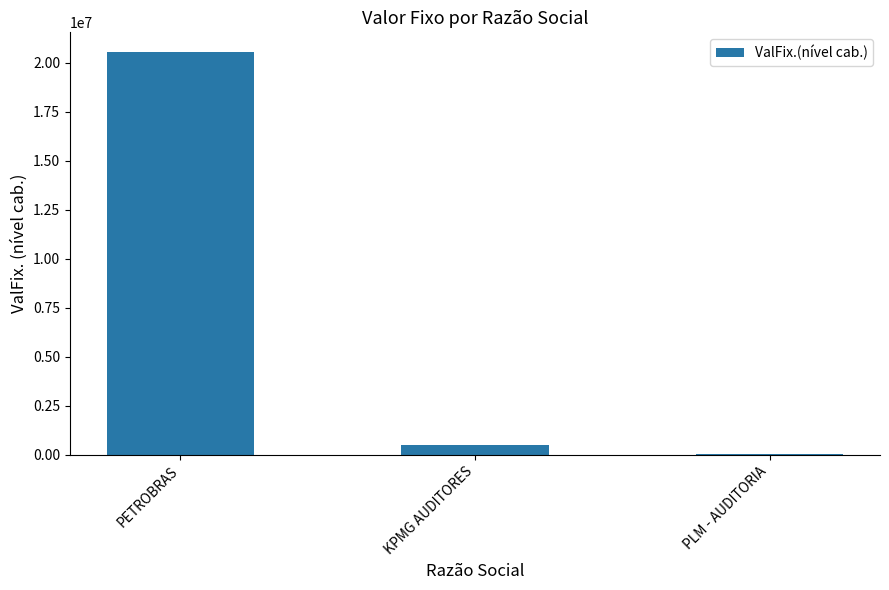

How many data points are above 522870?

2